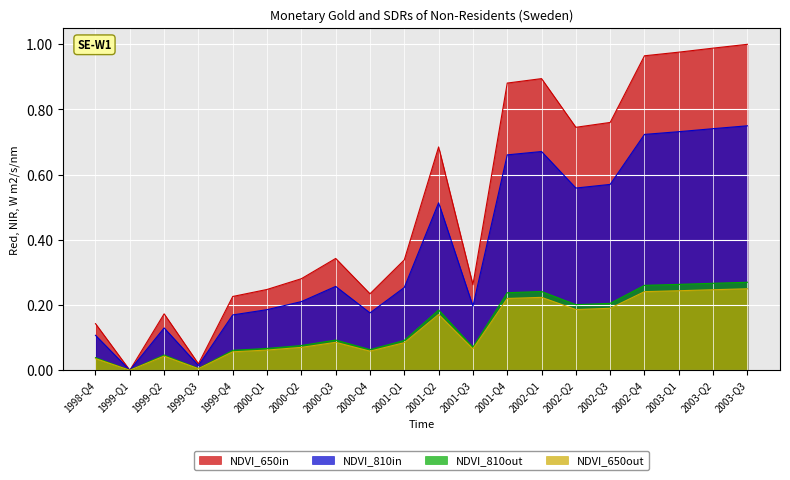

How many lines are shown in the chart?

4